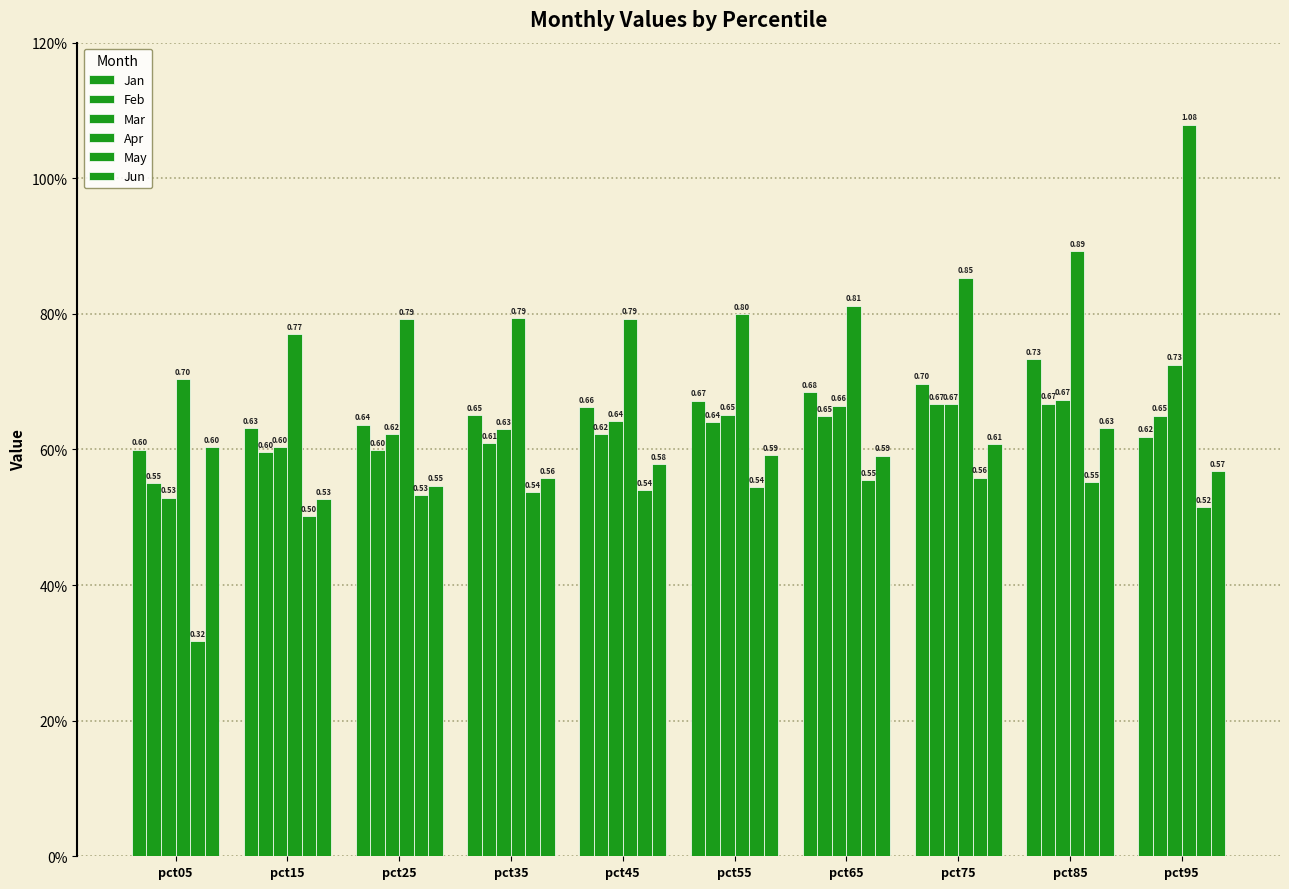

Where is Mar nearest to the value 0?

pct05